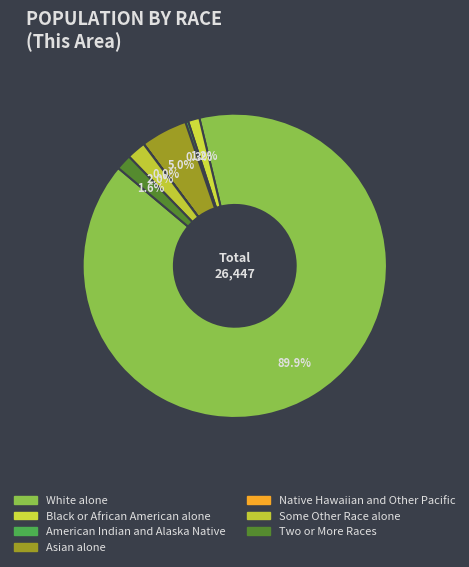

The Some Other Race alone slice represents 2% of the pie. True or false?

True